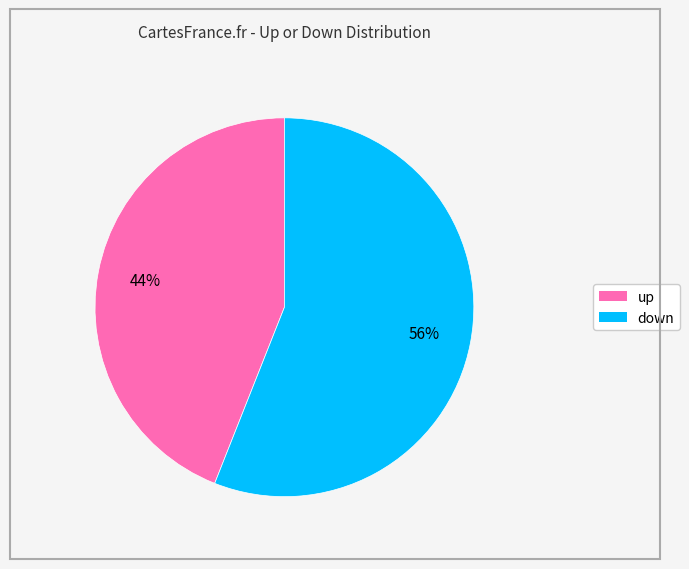

Rank the categories by value from lowest to highest.

up, down